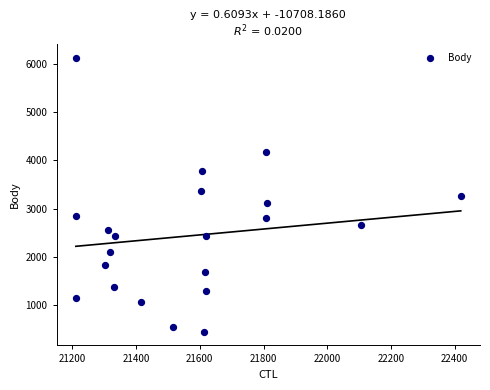

What is the range of Y values (max minus min)?

5686